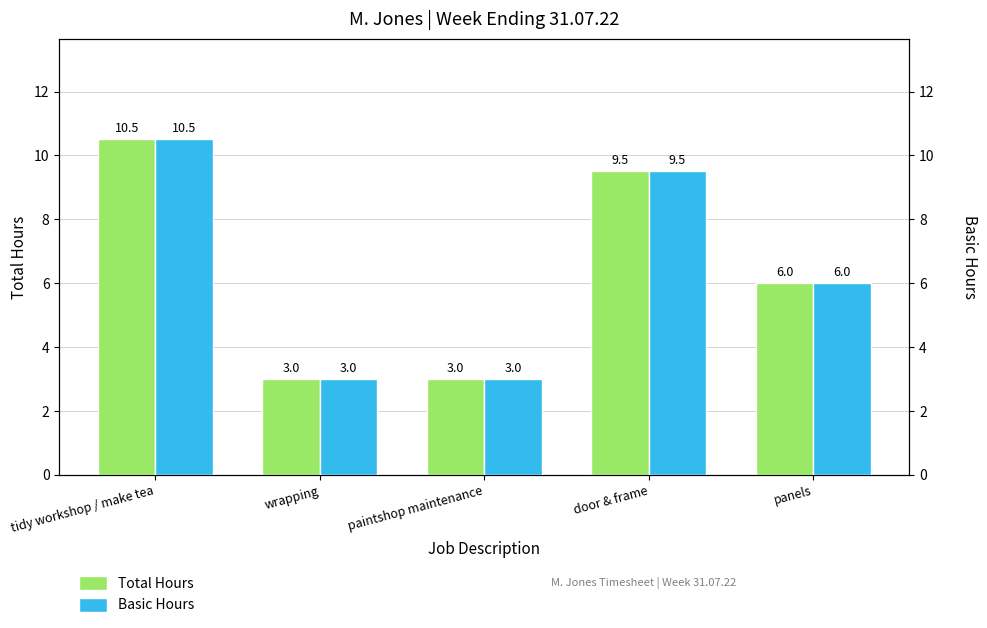

What is the difference between the Total Hours values at tidy workshop / make tea and panels?

4.5